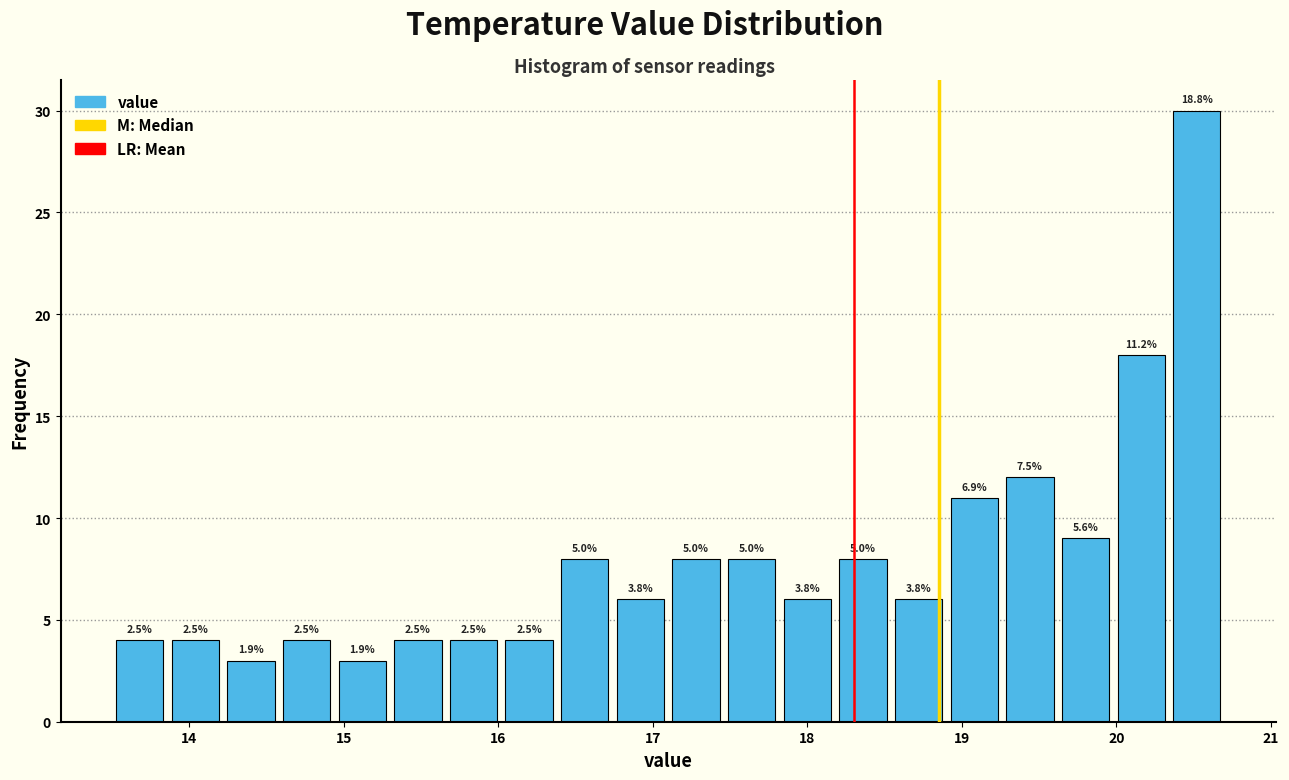

Read against the x-axis, roughly where is the centre of the tallest bar?

20.5